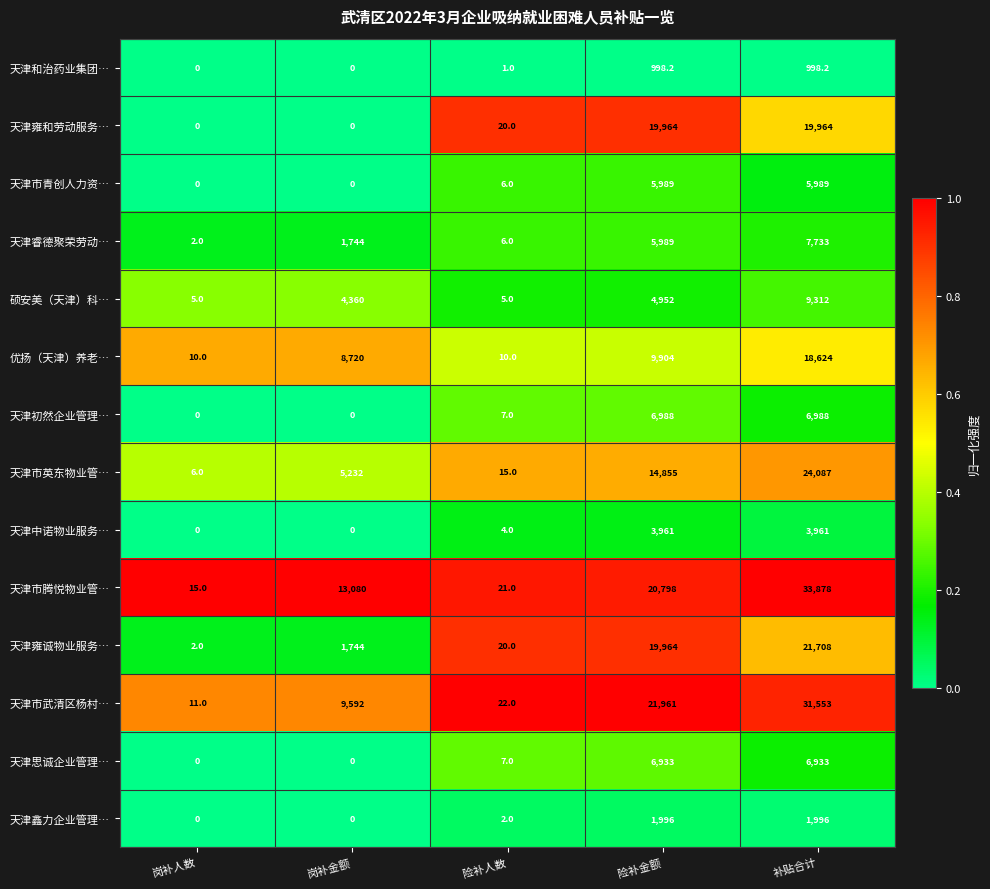

Which series has the widest spread of values?

天津市腾悦物业管…